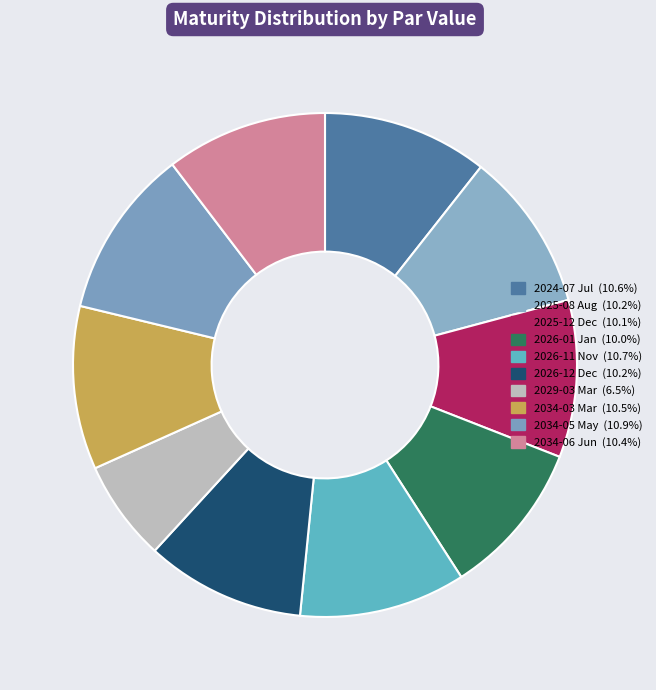

To the nearest percent, what percentage of the pie is 2034-05 May?

11%